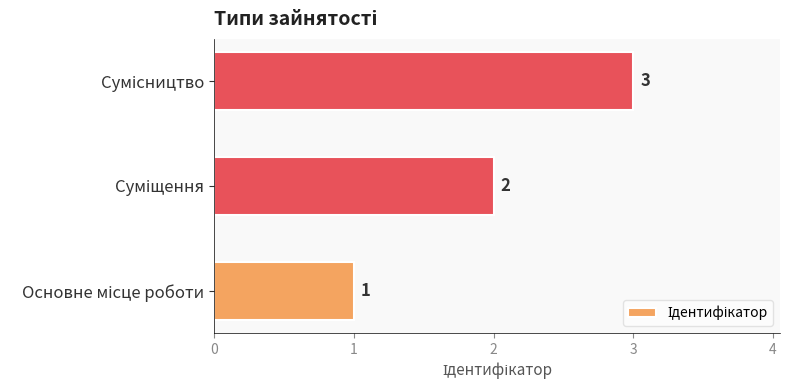

What is the greatest value displayed?

3